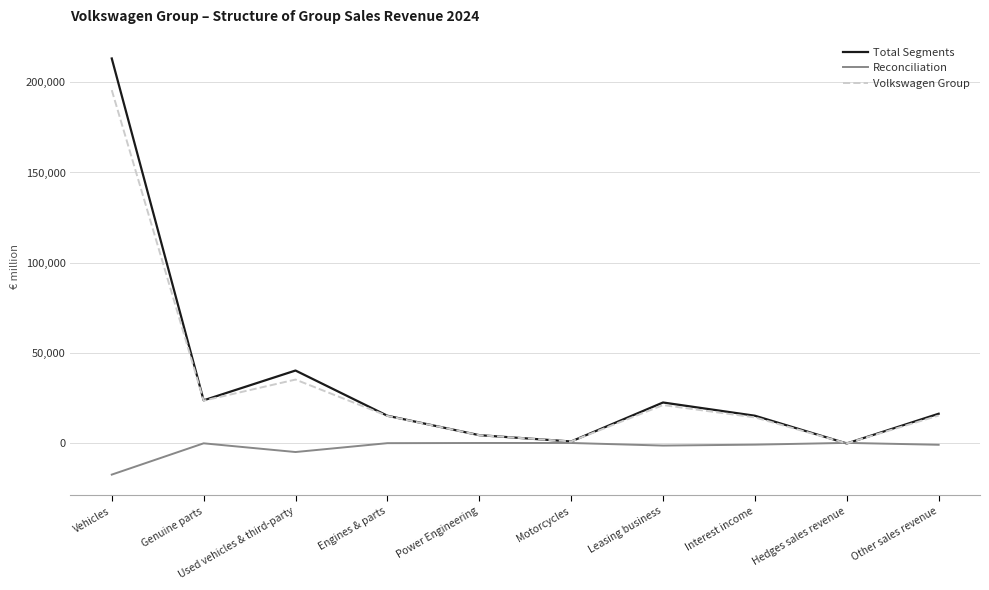

What position from the right is Engines & parts?

7